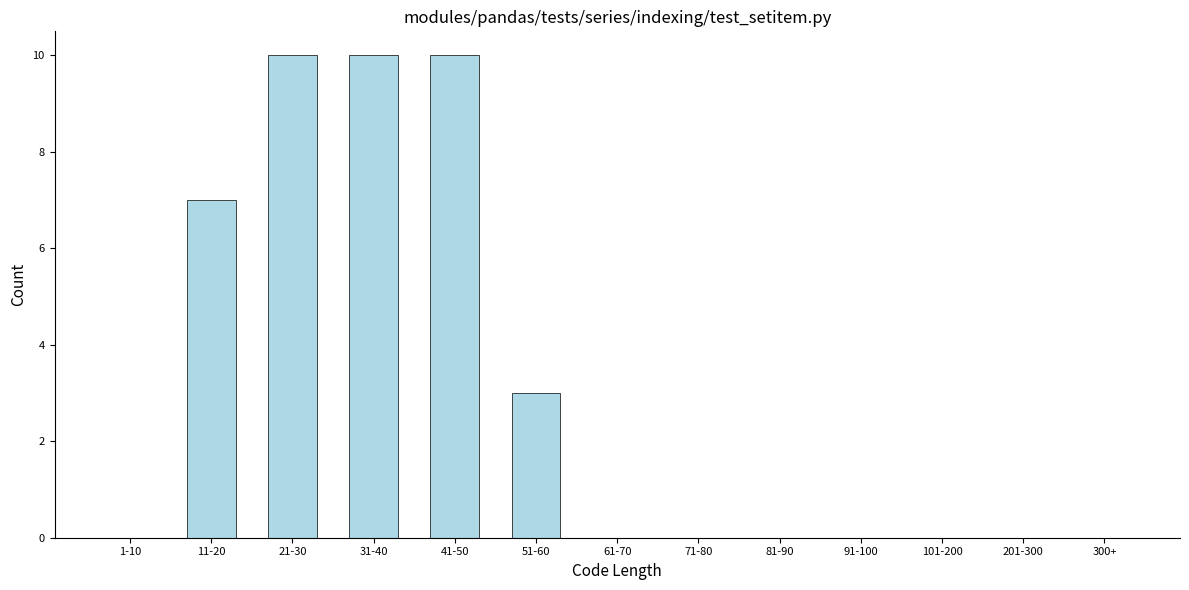

Reading left to right, transcribe all the data shown in this chart.

1-10=0	11-20=7	21-30=10	31-40=10	41-50=10	51-60=3	61-70=0	71-80=0	81-90=0	91-100=0	101-200=0	201-300=0	300+=0